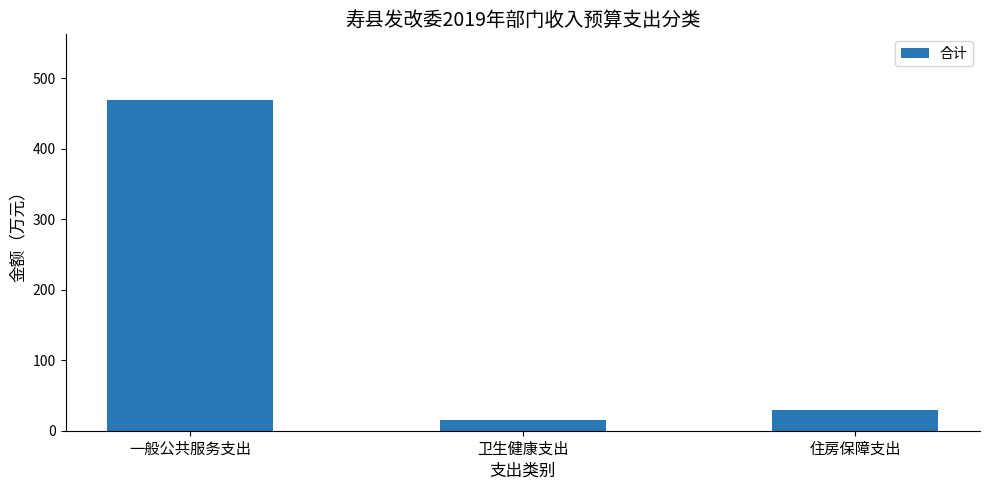

What is the change in value from 一般公共服务支出 to 住房保障支出?

-439.5